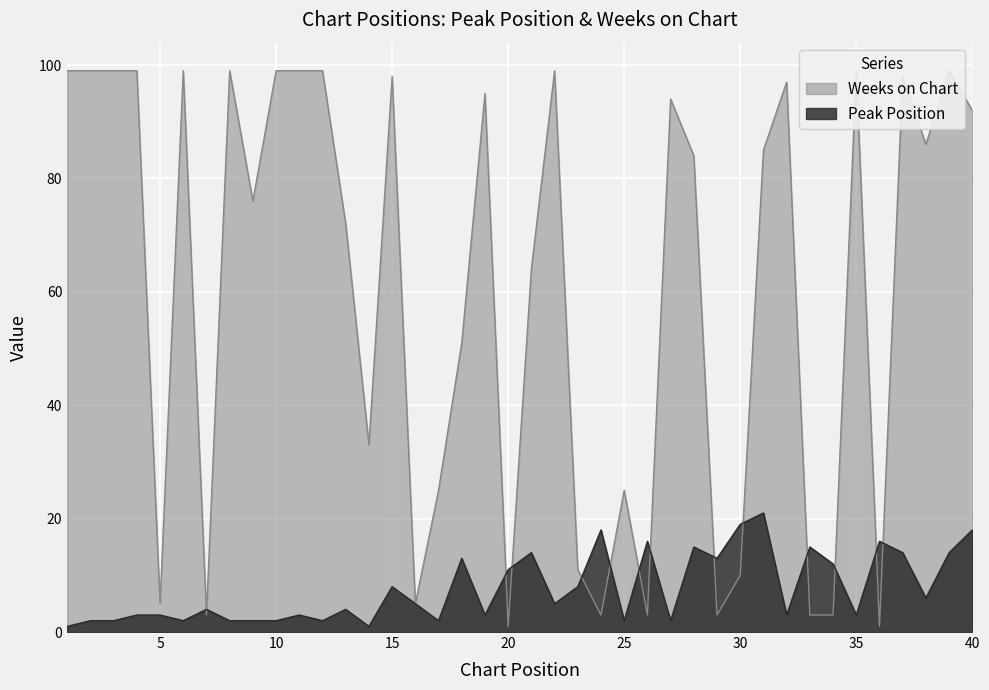

What is the value of the Weeks on Chart point at the 19th from the left?

95